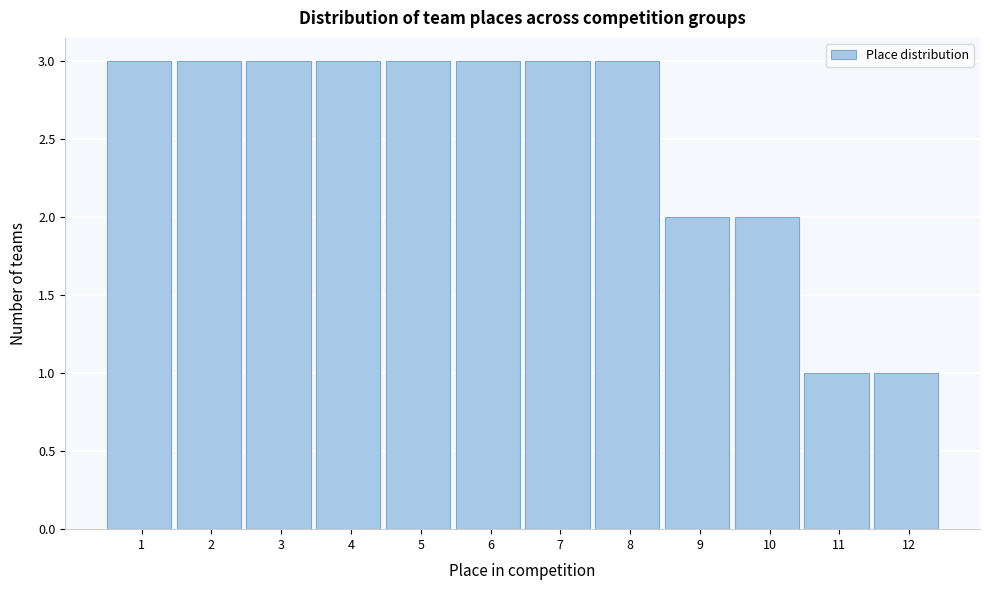

Reading left to right, extract all data points from this chart.

3	3	3	3	3	3	3	3	2	2	1	1